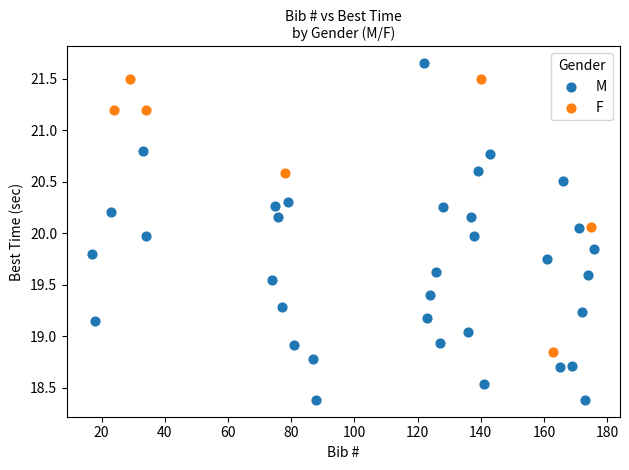

Which series reaches the maximum Y coordinate?

M